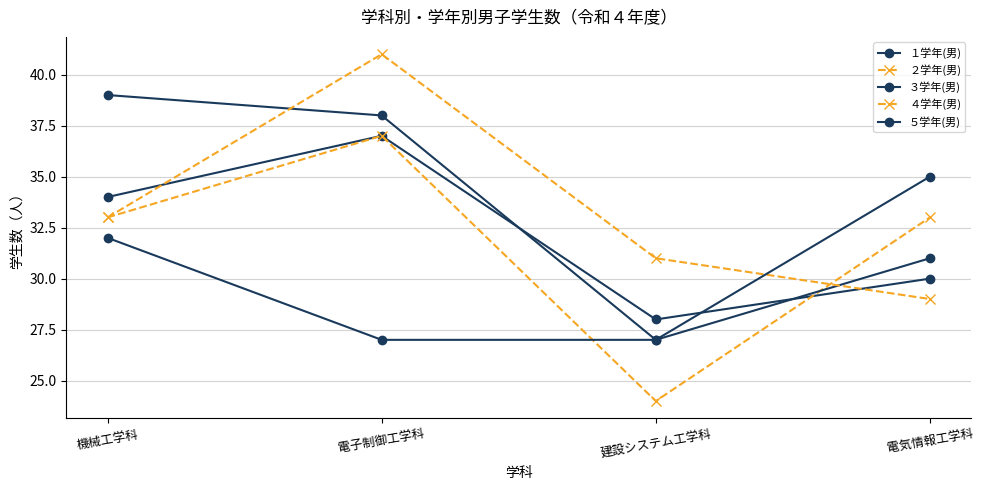

True or false: ４学年(男) has more than 2 points higher than both neighbors.

False